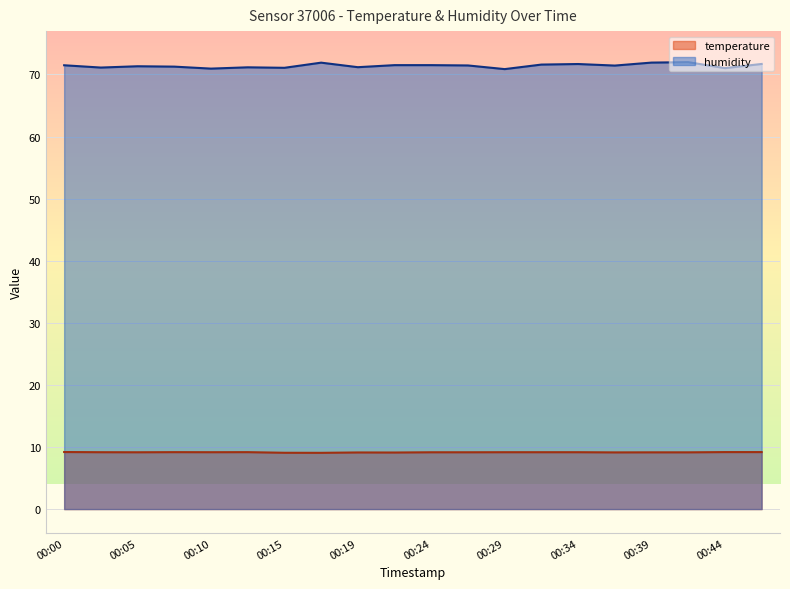

Reading left to right, list all the values displayed in this chart.

temperature: 9.2	9.2	9.2	9.2	9.2	9.2	9.1	9.1	9.1	9.1	9.2	9.2	9.2	9.2	9.2	9.1	9.1	9.1	9.2	9.2
humidity: 71.5	71.1	71.3	71.3	70.9	71.2	71.1	71.9	71.2	71.5	71.5	71.5	70.9	71.6	71.7	71.4	71.9	72.0	71.0	71.7